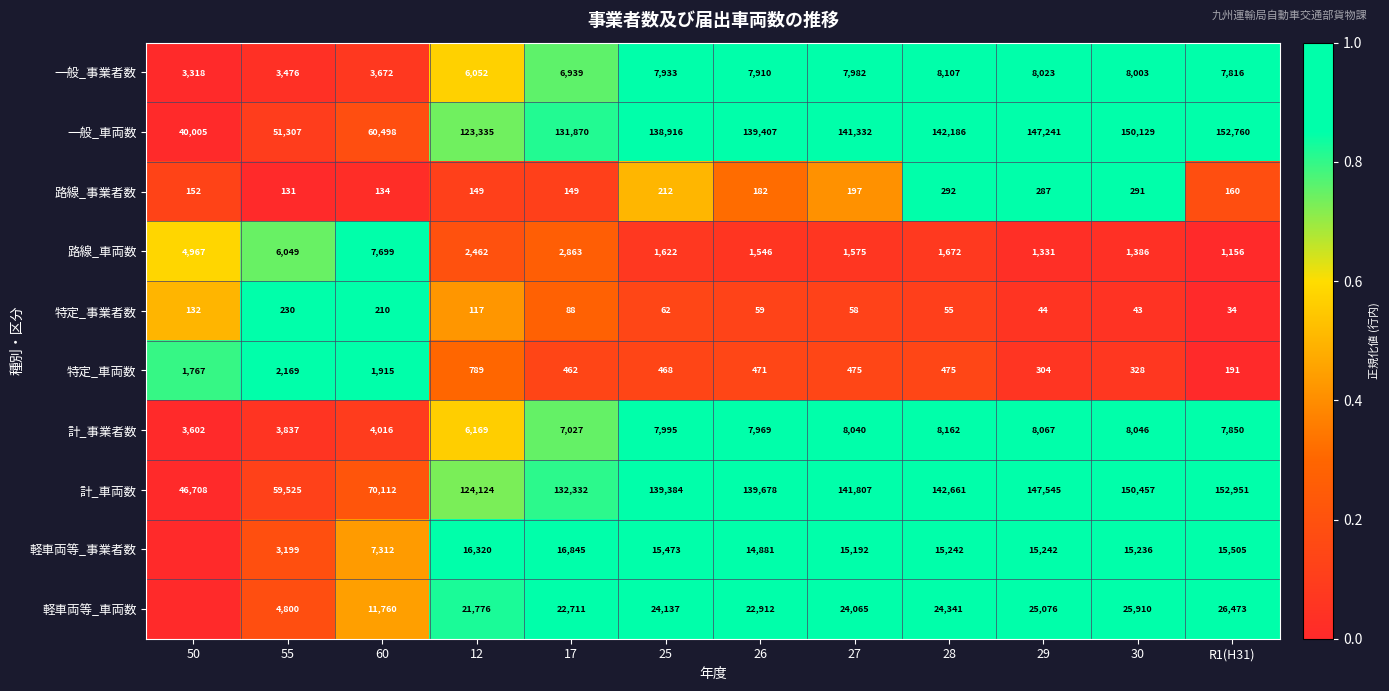

Is the value of 軽車両等_車両数 at 29 greater than the value of 一般_車両数 at 30?

No